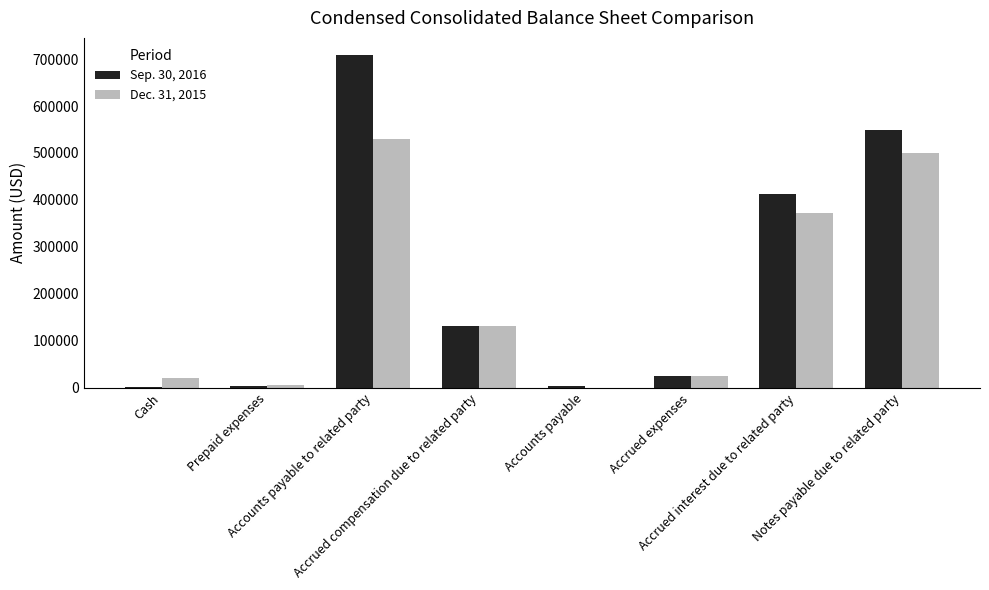

What is the sum of all Sep. 30, 2016 values?

1839819